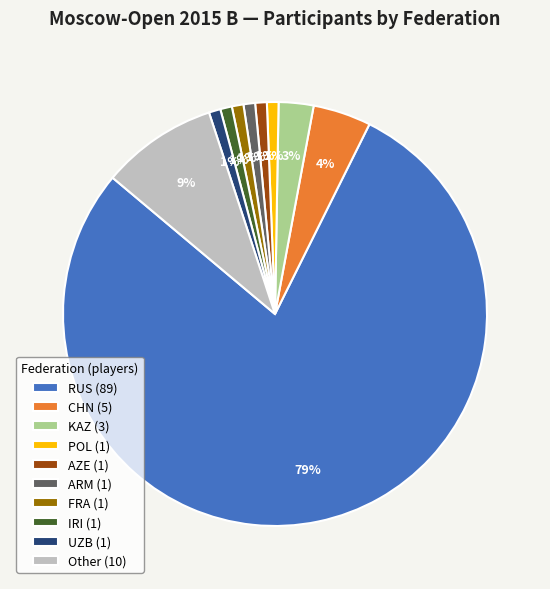

Is there any slice that represents more than half of the pie?

Yes